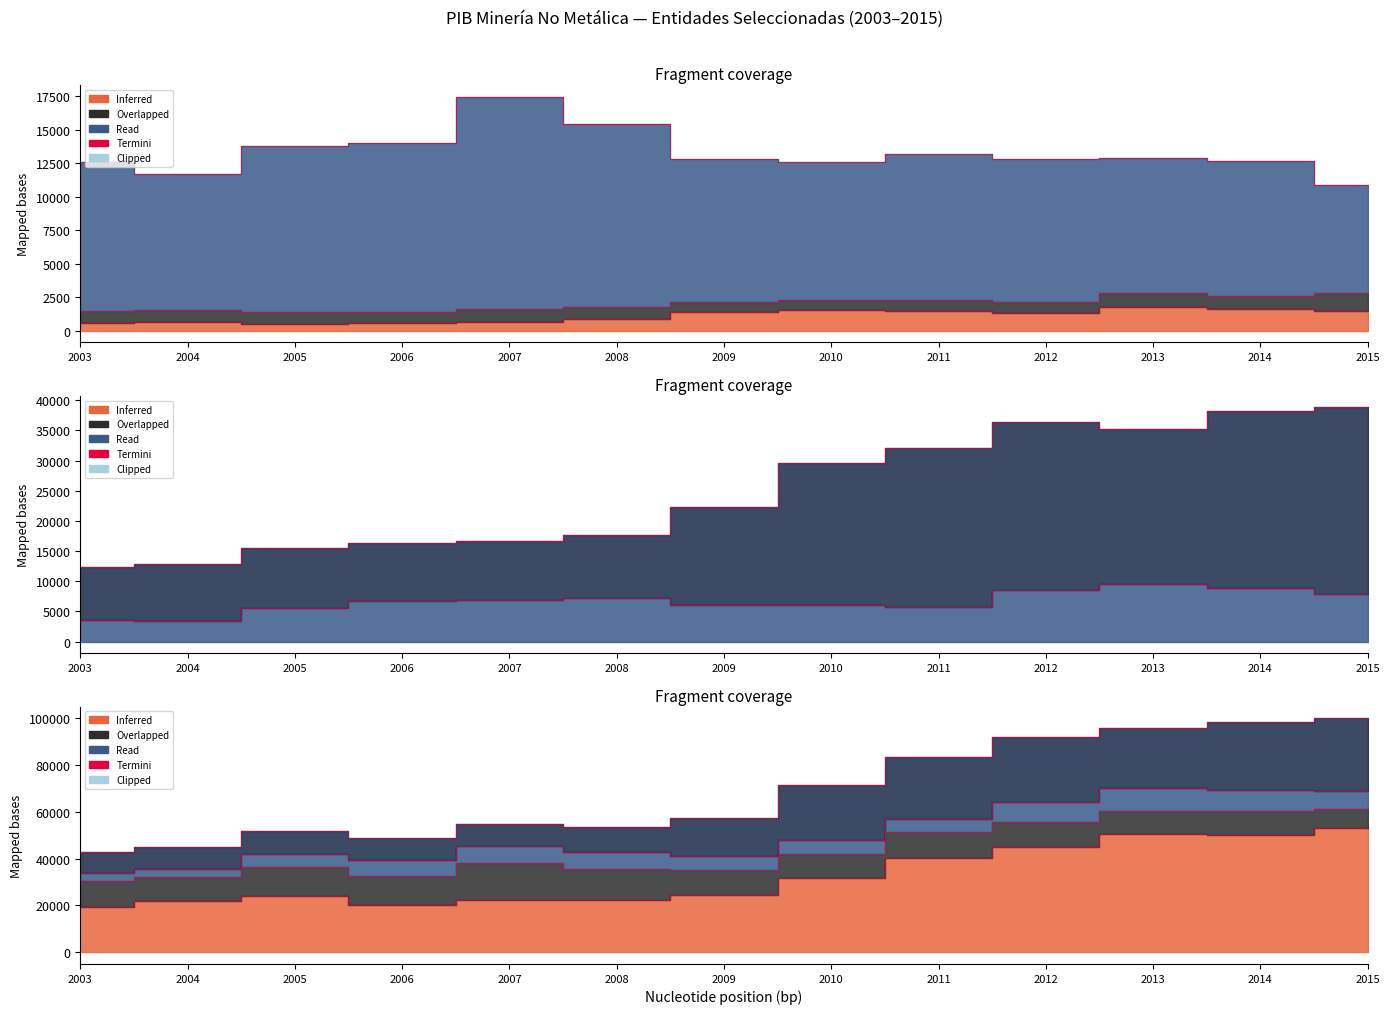

What is the maximum value shown in the chart?

53093.0